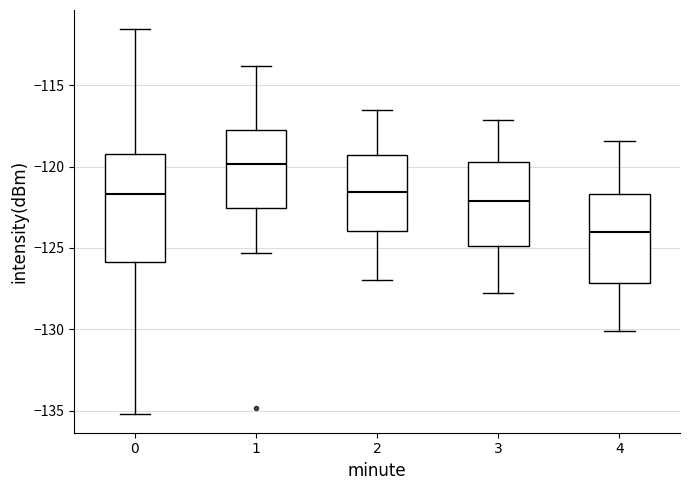

Which box's median line is the highest?

1